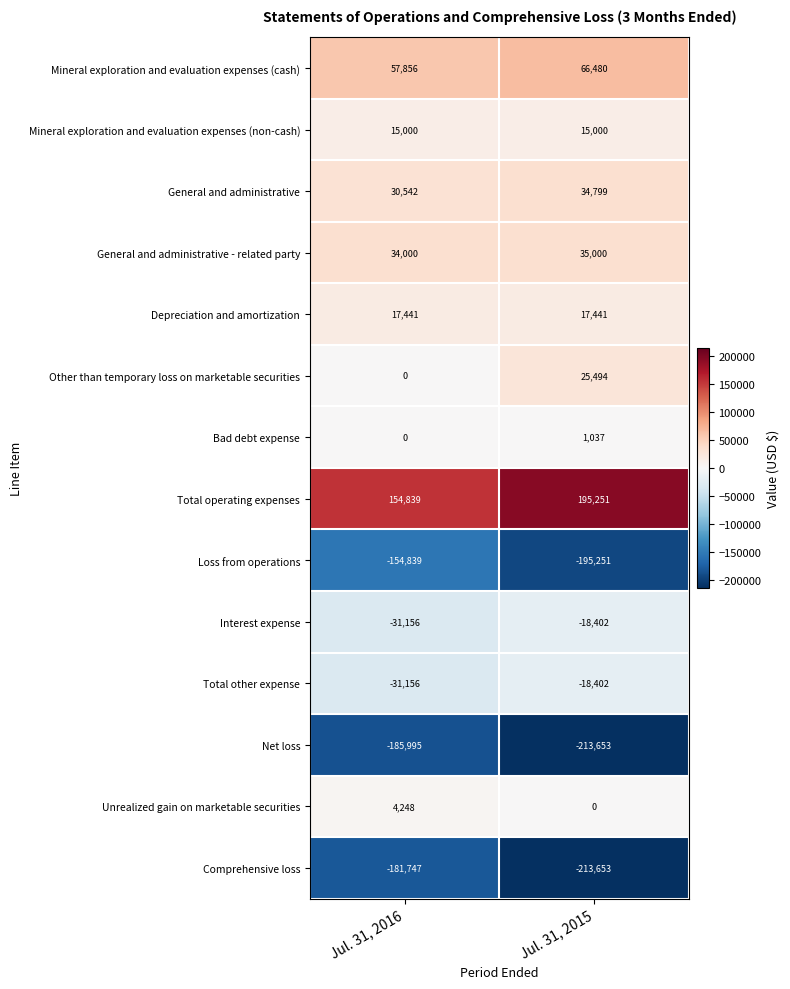

What is the lowest value of the General and administrative series?

30542